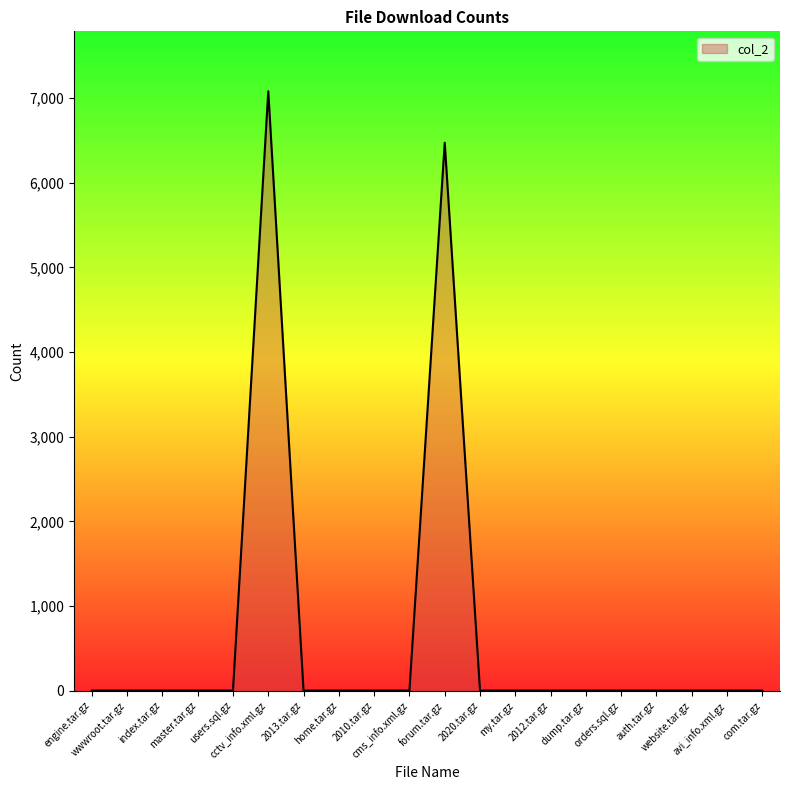

What position from the right is wwwroot.tar.gz?

19